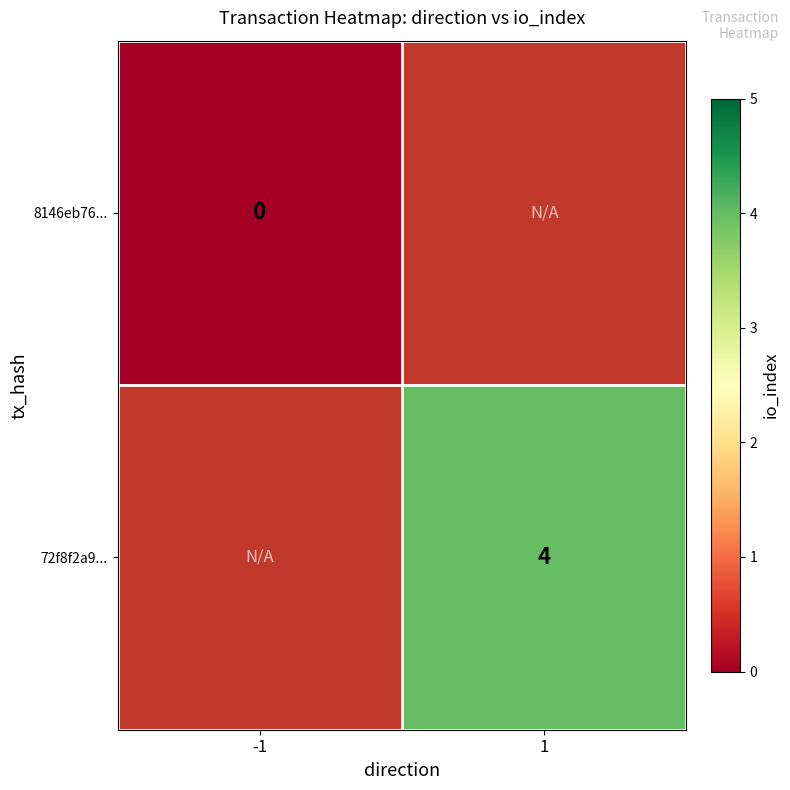

Is it true that 72f8f2a9... equals 4 at 1?

True